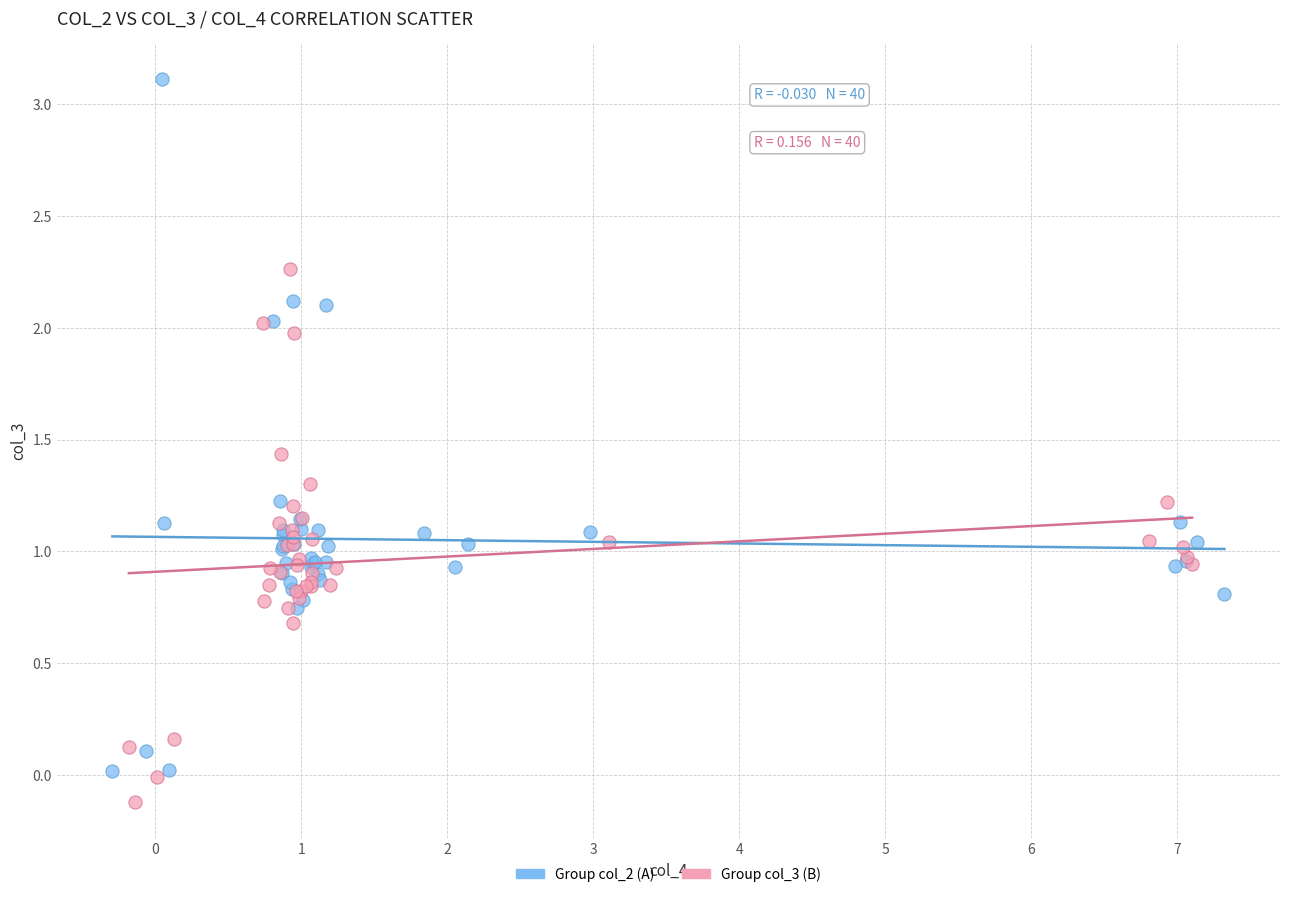

Which series has the largest Y range (max minus min)?

Group col_2 (A)